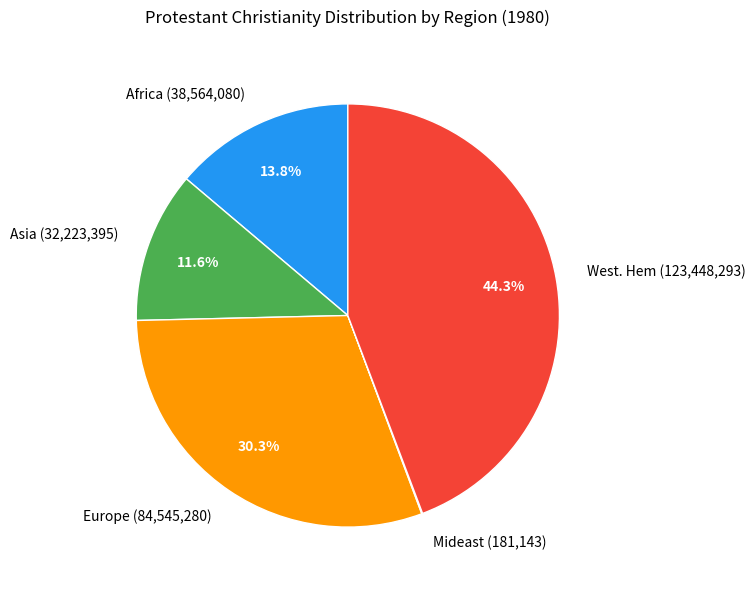

Which category has the biggest portion of the pie?

West. Hem